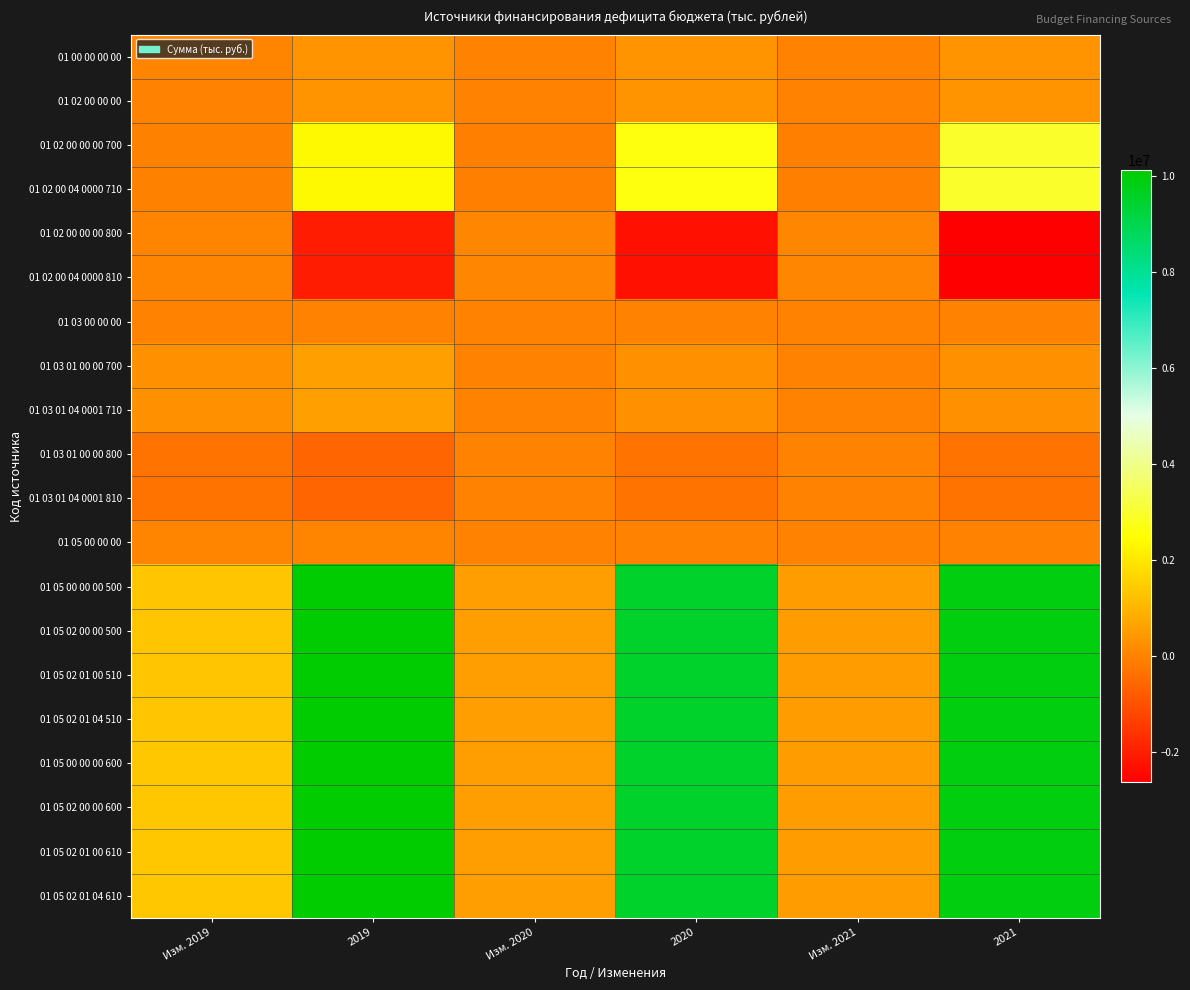

Reading left to right, what are all the values shown in this chart?

01 00 00 00 00: Изм. 2019=25357.0	2019=342263.9	Изм. 2020=0.0	2020=336743.1	Изм. 2021=0.0	2021=334865.3
01 02 00 00 00: Изм. 2019=0.0	2019=316906.9	Изм. 2020=0.0	2020=336743.1	Изм. 2021=0.0	2021=334865.3
01 02 00 00 00 700: Изм. 2019=-20000.0	2019=2354906.9	Изм. 2020=-78000.0	2020=2633650.0	Изм. 2021=-78000.0	2021=2968515.3
01 02 00 04 0000 710: Изм. 2019=-20000.0	2019=2354906.9	Изм. 2020=-78000.0	2020=2633650.0	Изм. 2021=-78000.0	2021=2968515.3
01 02 00 00 00 800: Изм. 2019=20000.0	2019=-2038000.0	Изм. 2020=78000.0	2020=-2296906.9	Изм. 2021=78000.0	2021=-2633650.0
01 02 00 04 0000 810: Изм. 2019=20000.0	2019=-2038000.0	Изм. 2020=78000.0	2020=-2296906.9	Изм. 2021=78000.0	2021=-2633650.0
01 03 00 00 00: Изм. 2019=0.0	2019=0.0	Изм. 2020=0.0	2020=0.0	Изм. 2021=0.0	2021=0.0
01 03 01 00 00 700: Изм. 2019=300000.0	2019=600000.0	Изм. 2020=0.0	2020=300000.0	Изм. 2021=0.0	2021=300000.0
01 03 01 04 0001 710: Изм. 2019=300000.0	2019=600000.0	Изм. 2020=0.0	2020=300000.0	Изм. 2021=0.0	2021=300000.0
01 03 01 00 00 800: Изм. 2019=-300000.0	2019=-600000.0	Изм. 2020=0.0	2020=-300000.0	Изм. 2021=0.0	2021=-300000.0
01 03 01 04 0001 810: Изм. 2019=-300000.0	2019=-600000.0	Изм. 2020=0.0	2020=-300000.0	Изм. 2021=0.0	2021=-300000.0
01 05 00 00 00: Изм. 2019=25357.0	2019=25357.0	Изм. 2020=0.0	2020=0.0	Изм. 2021=0.0	2021=0.0
01 05 00 00 00 500: Изм. 2019=1338184.4	2019=10091349.7	Изм. 2020=530200.0	2020=9480460.3	Изм. 2021=524480.0	2021=9885864.1
01 05 02 00 00 500: Изм. 2019=1338184.4	2019=10091349.7	Изм. 2020=530200.0	2020=9480460.3	Изм. 2021=524480.0	2021=9885864.1
01 05 02 01 00 510: Изм. 2019=1338184.4	2019=10091349.7	Изм. 2020=530200.0	2020=9480460.3	Изм. 2021=524480.0	2021=9885864.1
01 05 02 01 04 510: Изм. 2019=1338184.4	2019=10091349.7	Изм. 2020=530200.0	2020=9480460.3	Изм. 2021=524480.0	2021=9885864.1
01 05 00 00 00 600: Изм. 2019=1363541.4	2019=10116706.7	Изм. 2020=530200.0	2020=9480460.3	Изм. 2021=524480.0	2021=9885864.1
01 05 02 00 00 600: Изм. 2019=1363541.4	2019=10116706.7	Изм. 2020=530200.0	2020=9480460.3	Изм. 2021=524480.0	2021=9885864.1
01 05 02 01 00 610: Изм. 2019=1363541.4	2019=10116706.7	Изм. 2020=530200.0	2020=9480460.3	Изм. 2021=524480.0	2021=9885864.1
01 05 02 01 04 610: Изм. 2019=1363541.4	2019=10116706.7	Изм. 2020=530200.0	2020=9480460.3	Изм. 2021=524480.0	2021=9885864.1